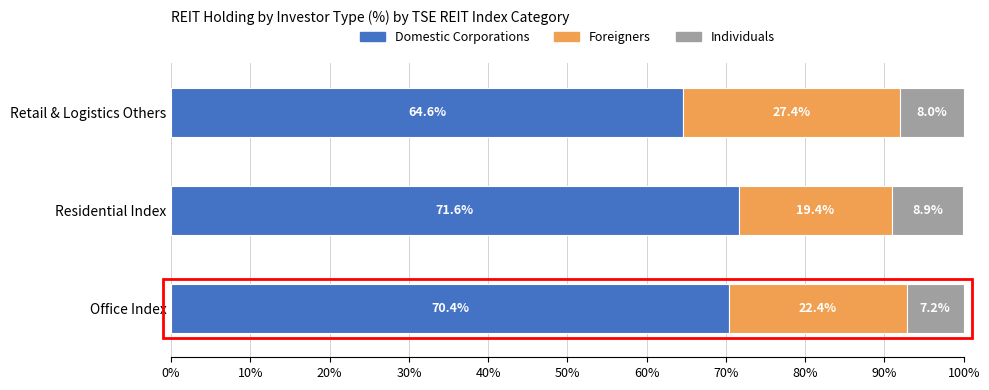

What is the total value across all series at Office Index?

100.0